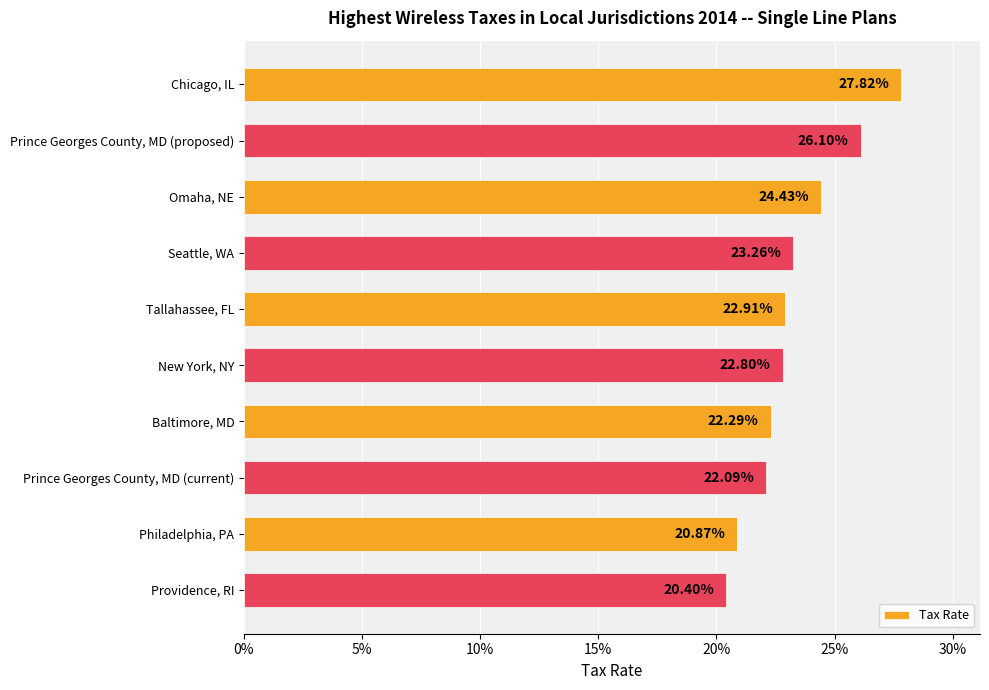

What is the greatest value displayed?

0.3